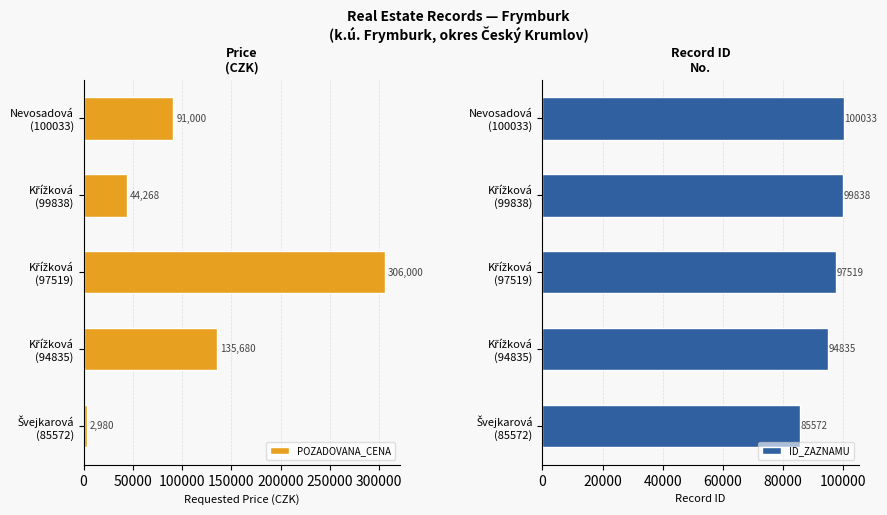

What is the difference between the second highest and second lowest values in the POZADOVANA_CENA series?

91412